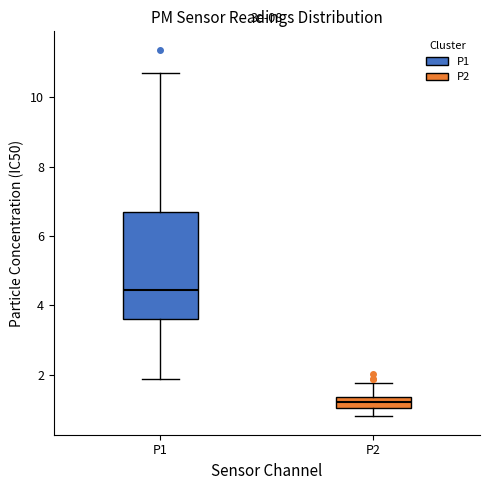

Where does the median line of the box for P1 sit on the y-axis? The values are not printed on the chart, so give them approximately, as read against the axis.

4.4